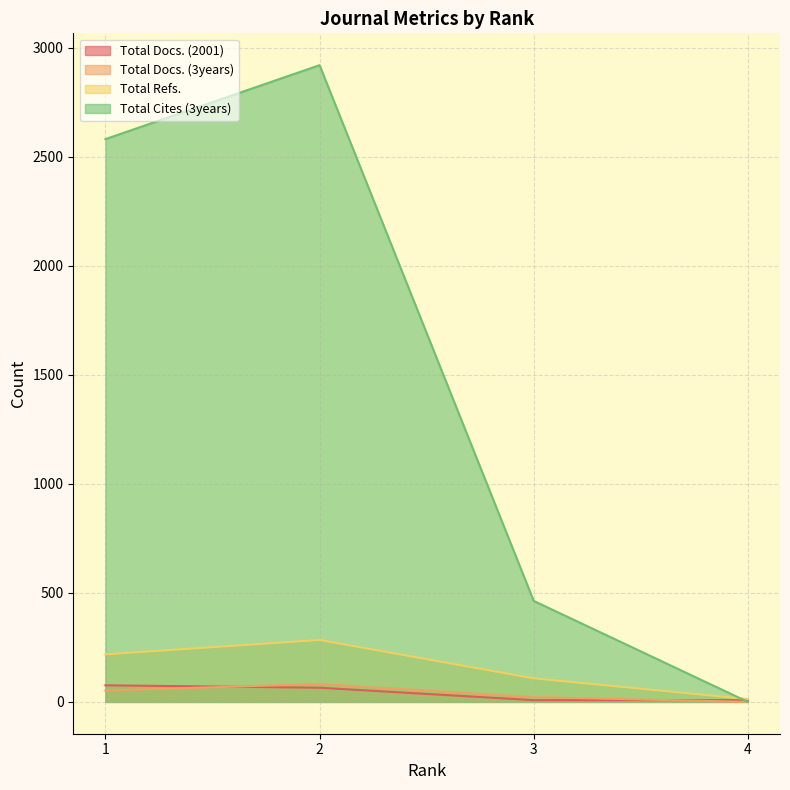

True or false: Total Docs. (3years) and Total Refs. cross at least once.

False